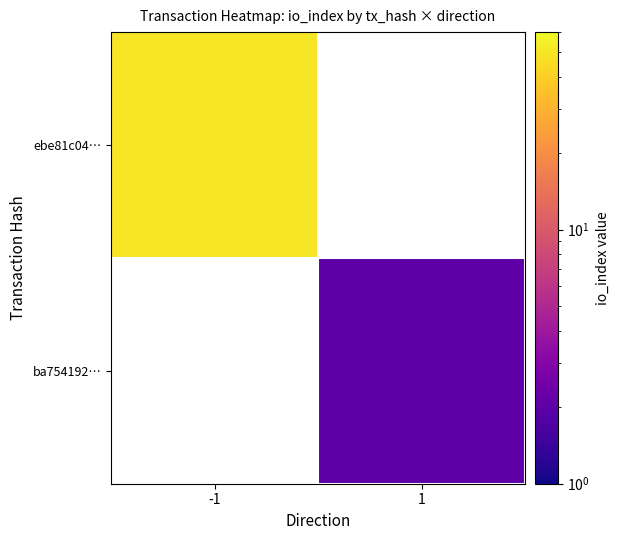

The ba754192… series shows 2.0 at 1. True or false?

True